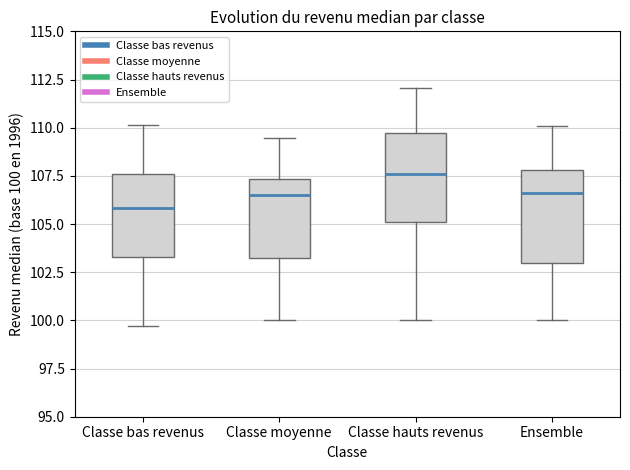

Reading left to right, read every box against the y-axis: the position of its median line, the range the box covers, and the ends of its whiskers. The values are not printed on the chart, so give them approximately, as read against the axis.

Classe bas revenus: median 106.0, box 103.5 to 107.5, whiskers 99.5 to 110.0
Classe moyenne: median 106.5, box 103.0 to 107.5, whiskers 100.0 to 109.5
Classe hauts revenus: median 107.5, box 105.0 to 109.5, whiskers 100.0 to 112.0
Ensemble: median 106.5, box 103.0 to 108.0, whiskers 100.0 to 110.0